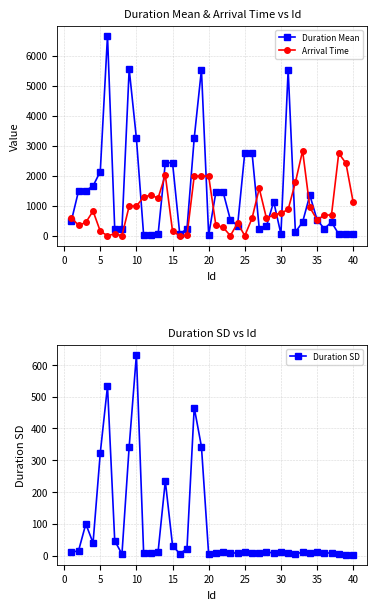

Reading left to right, transcribe all the data shown in this chart.

Duration Mean: 497	1497	1500	1658	2137	6665	222	222	5555	3242	22	35	42	2432	2432	53	234	3252	5532	22	1453	1453	533	333	2773	2773	233	325	1135	55	5532	122	453	1353	533	233	455	50	44	64
Arrival Time: 600	346	443	822	150	0	65	0	987	987	1289	1354	1255	2021	152	0	8	1987	1987	1987	345	280	0	420	0	578	1578	578	698	750	875	1775	2834	945	534	678	698	2750	2414	1115
Duration SD: 10	16	100	40	323	533	47	5	343	632	9	8	12	235	32	6	22	466	343	4	8	12	9	8	12	9	8	12	8	12	9	4	12	8	12	9	8	5	3	3